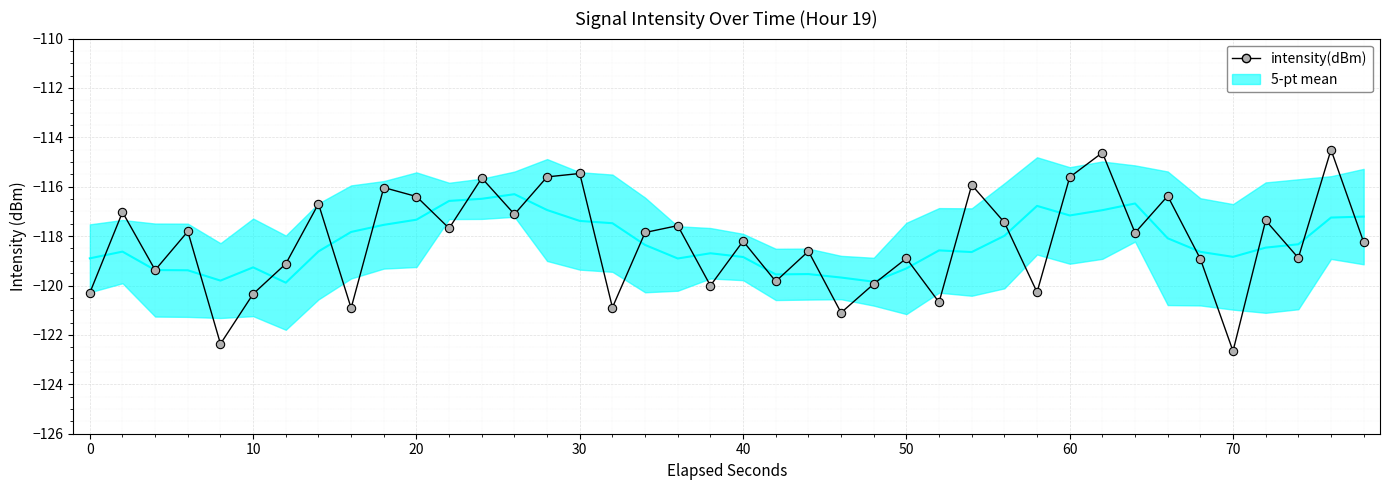

How many categories are shown in the chart?

40